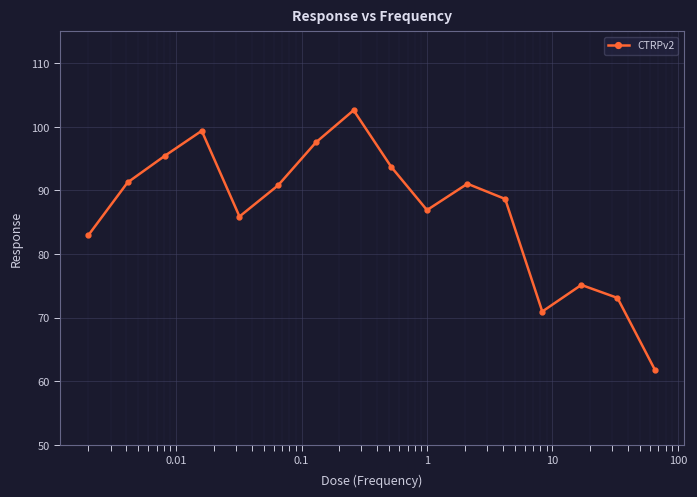

True or false: there are more than 0 points higher than both neighbors.

True